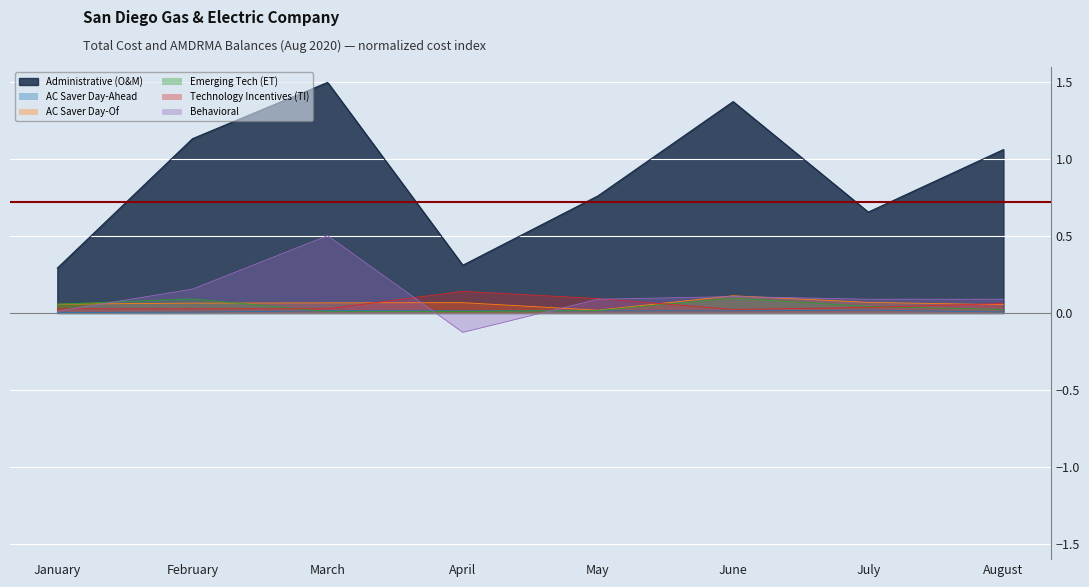

True or false: Administrative (O&M) has more than 1 points higher than both neighbors.

True